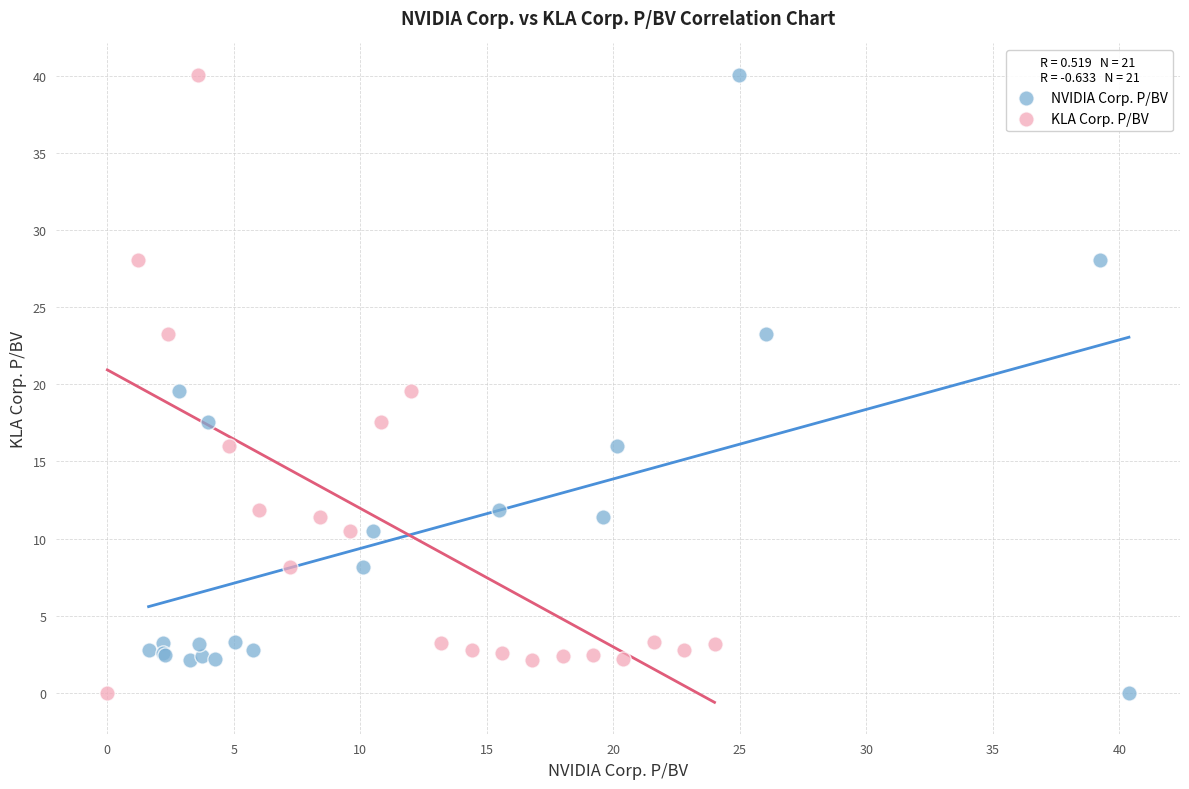

What are all the series names shown in the legend?

NVIDIA Corp. P/BV, KLA Corp. P/BV